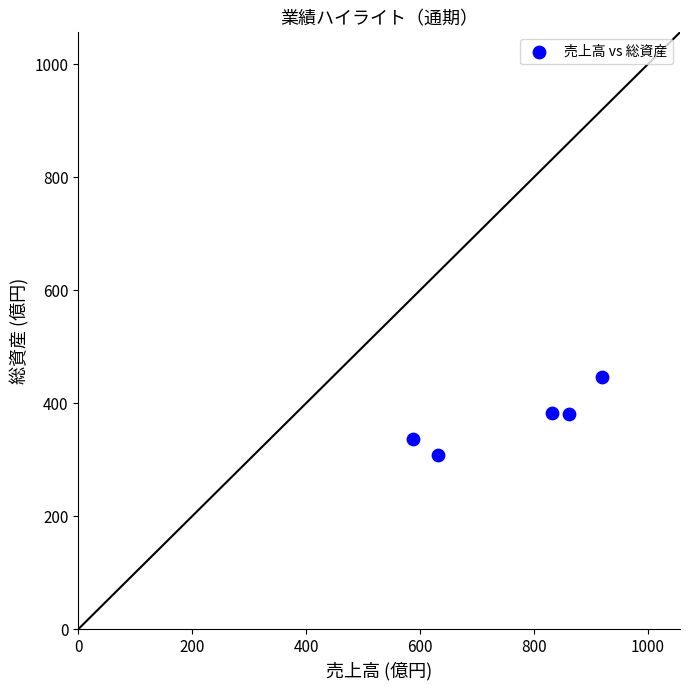

What is the average X value?

766